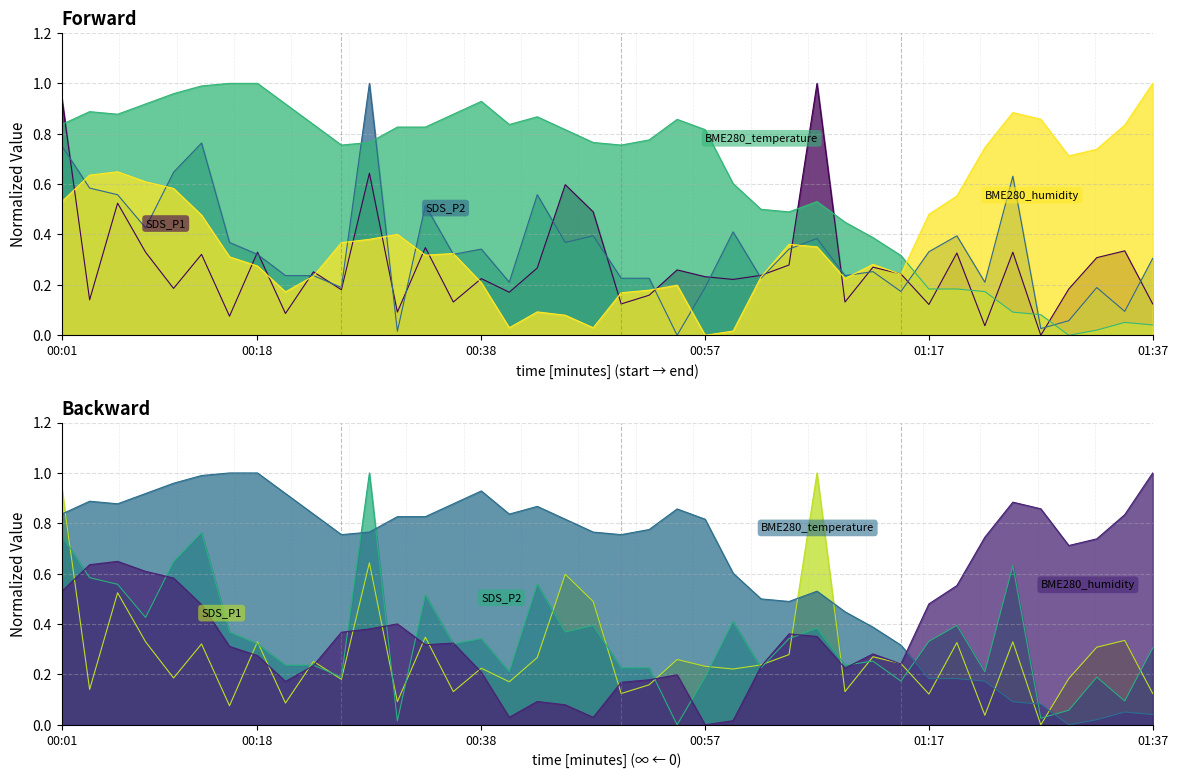

Reading left to right, extract all data points from this chart.

SDS_P1: 0.9	0.1	0.5	0.3	0.2	0.3	0.1	0.3	0.1	0.3	0.2	0.6	0.1	0.3	0.1	0.2	0.2	0.3	0.6	0.5	0.1	0.2	0.3	0.2	0.2	0.2	0.3	1.0	0.1	0.3	0.2	0.1	0.3	0.0	0.3	0.0	0.2	0.3	0.3	0.1
SDS_P2: 0.8	0.6	0.6	0.4	0.6	0.8	0.4	0.3	0.2	0.2	0.2	1.0	0.0	0.5	0.3	0.3	0.2	0.6	0.4	0.4	0.2	0.2	0.0	0.2	0.4	0.2	0.3	0.4	0.2	0.3	0.2	0.3	0.4	0.2	0.6	0.0	0.1	0.2	0.1	0.3
BME280_temperature: 0.8	0.9	0.9	0.9	1.0	1.0	1.0	1.0	0.9	0.8	0.8	0.8	0.8	0.8	0.9	0.9	0.8	0.9	0.8	0.8	0.8	0.8	0.9	0.8	0.6	0.5	0.5	0.5	0.4	0.4	0.3	0.2	0.2	0.2	0.1	0.1	0.0	0.0	0.1	0.0
BME280_humidity: 0.5	0.6	0.6	0.6	0.6	0.5	0.3	0.3	0.2	0.2	0.4	0.4	0.4	0.3	0.3	0.2	0.0	0.1	0.1	0.0	0.2	0.2	0.2	0.0	0.0	0.2	0.4	0.4	0.2	0.3	0.2	0.5	0.6	0.7	0.9	0.9	0.7	0.7	0.8	1.0